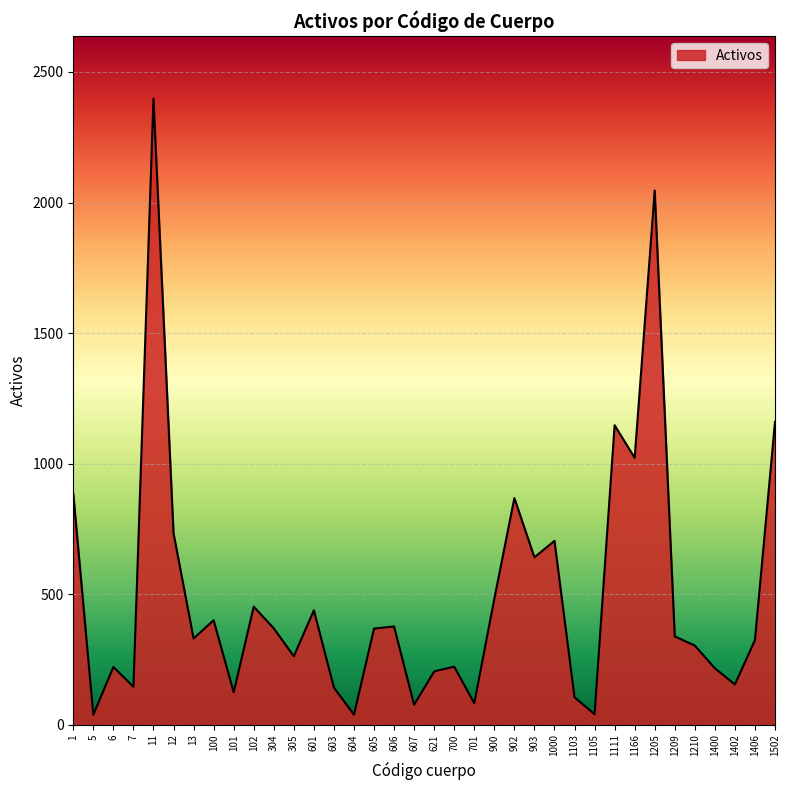

Approximately how many times larger is the value at 6 compared to 606?

0.6